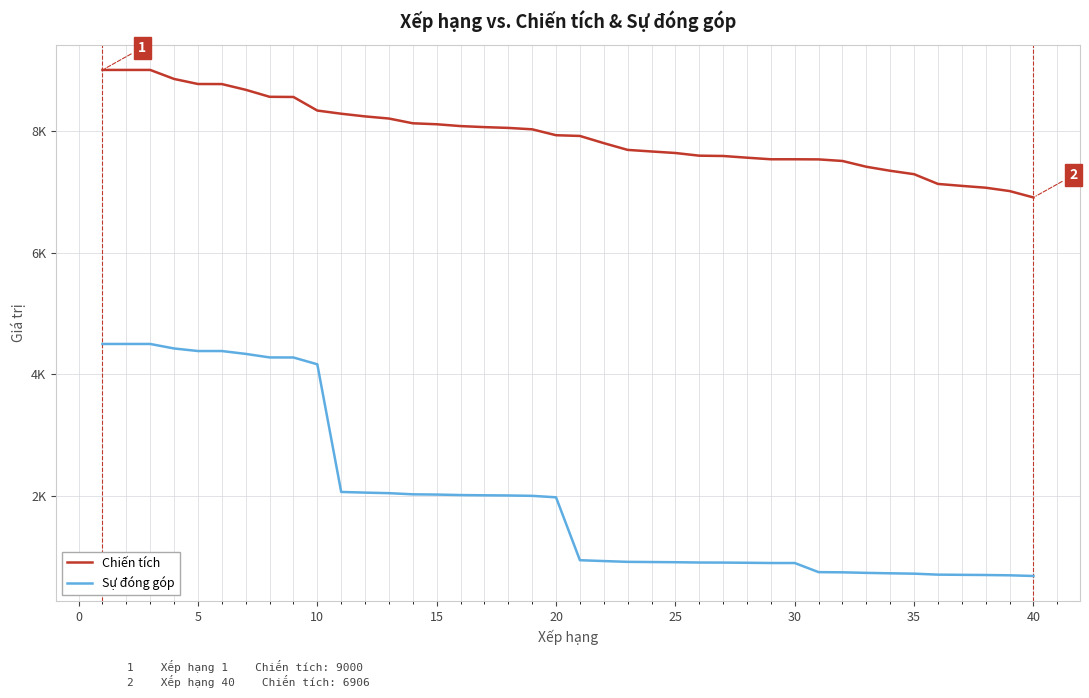

How many categories are shown in the chart?

40